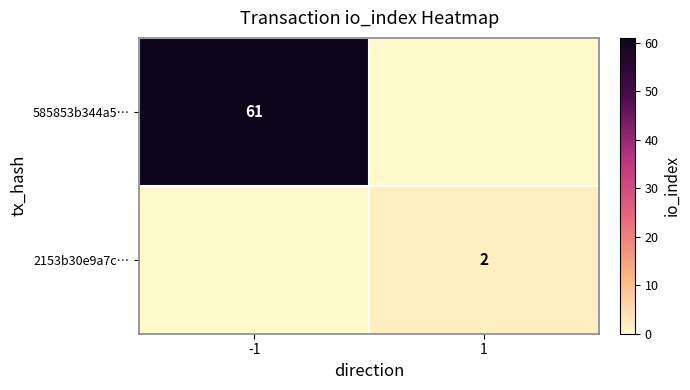

Between -1 and 1, which is larger?

-1